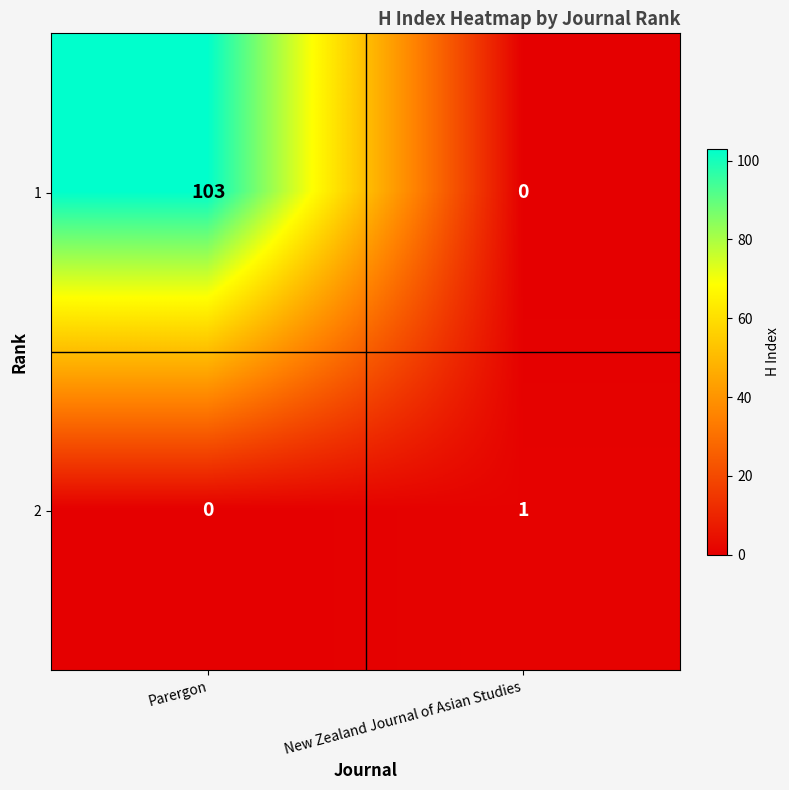

What is the maximum value shown in the chart?

103